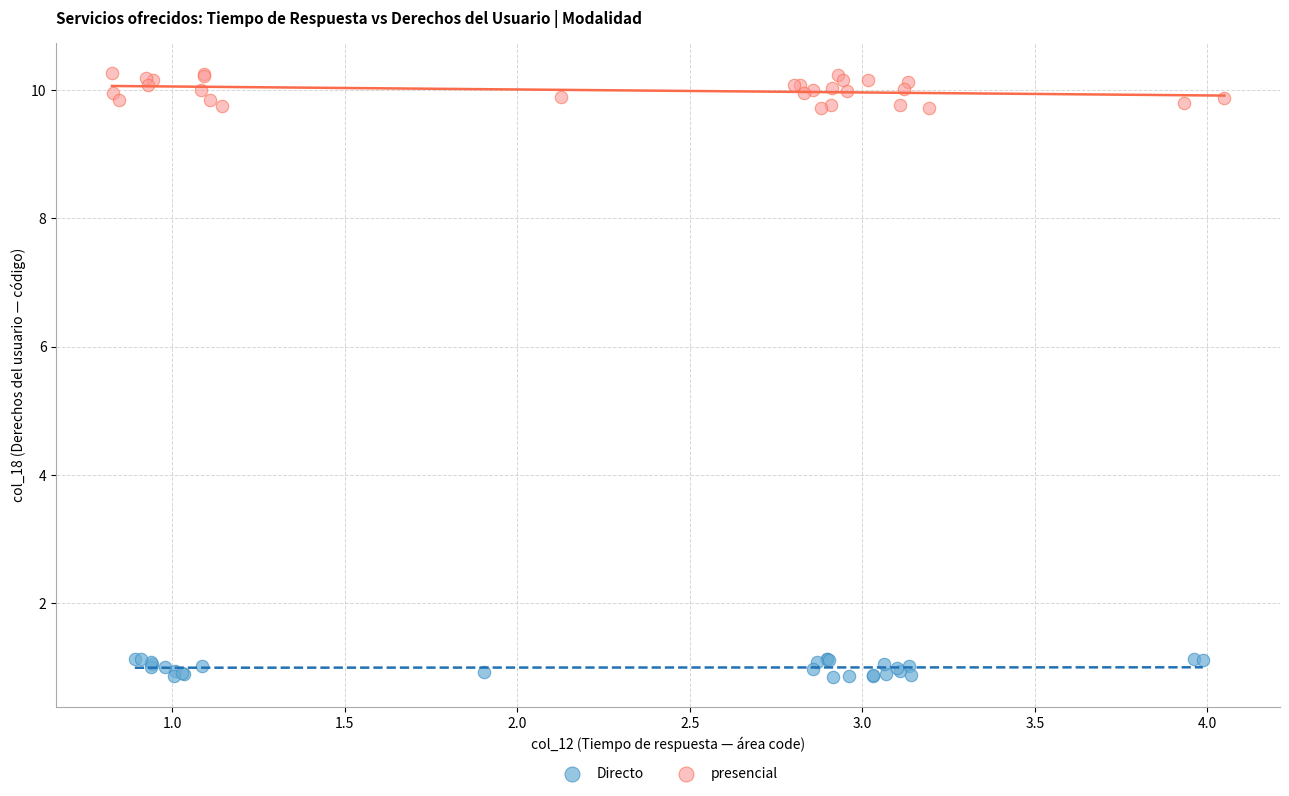

Which series contains the highest Y value?

presencial